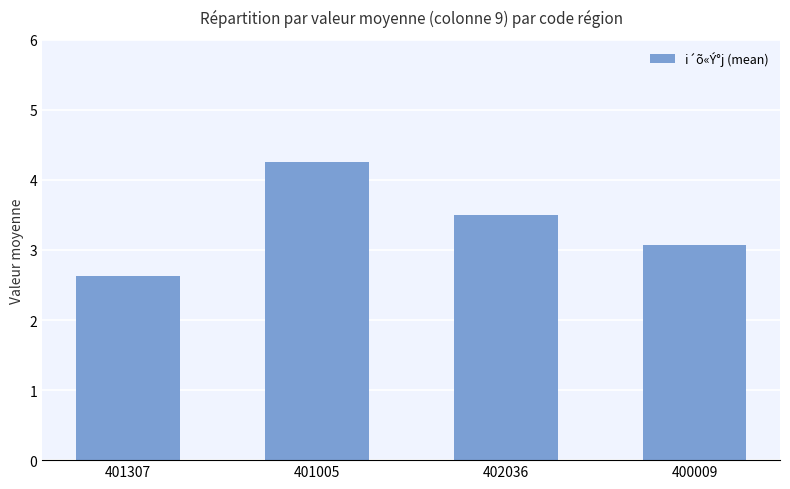

What value does the data have at 400009?

3.1